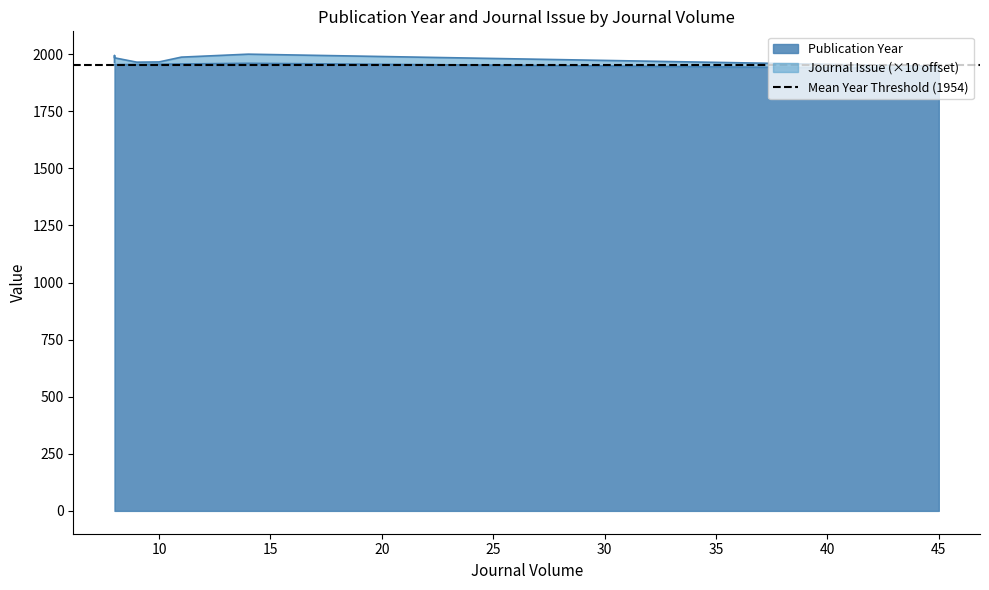

What value does the data have at 9?

1955